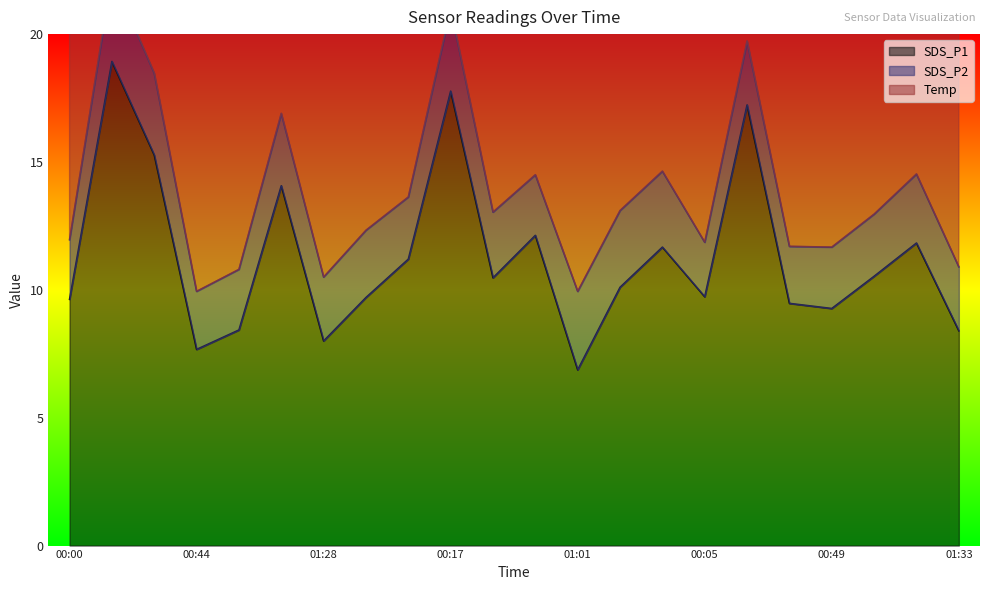

What is the difference between the maximum and minimum values in the Temp series?

1.3